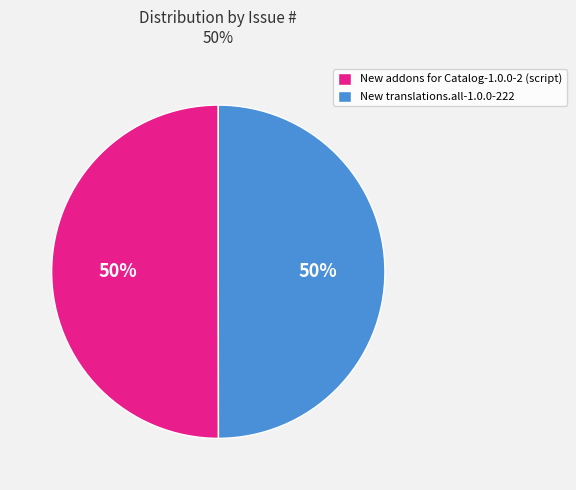

True or false: New addons for Catalog-1.0.0-2 (script) accounts for 43% of the total.

False